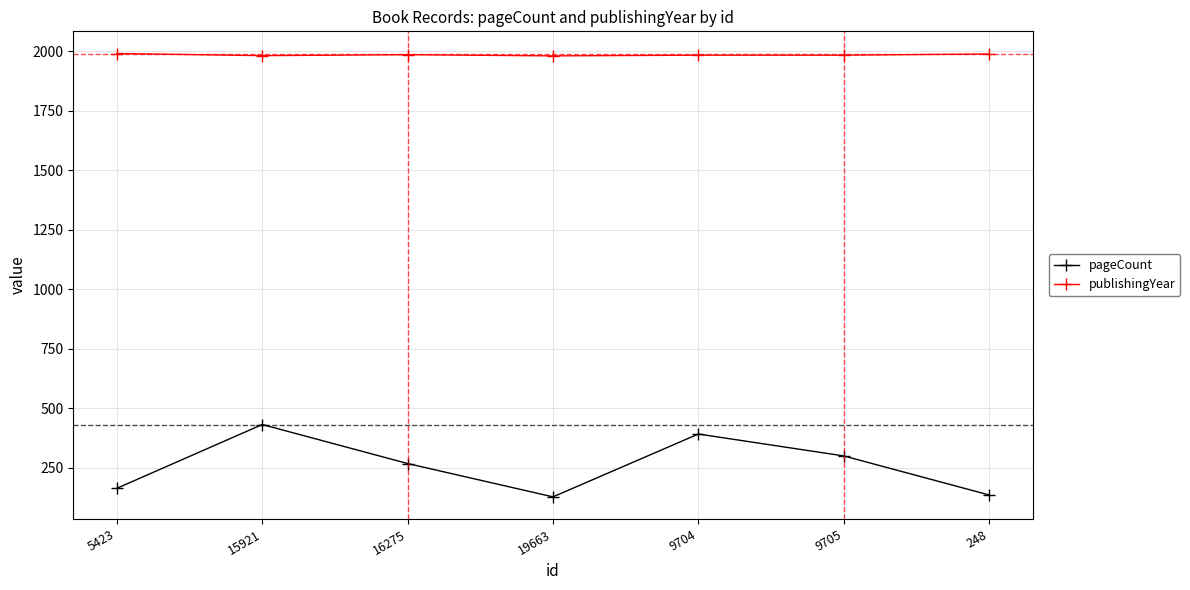

The value of pageCount at 248 is 37. True or false?

False